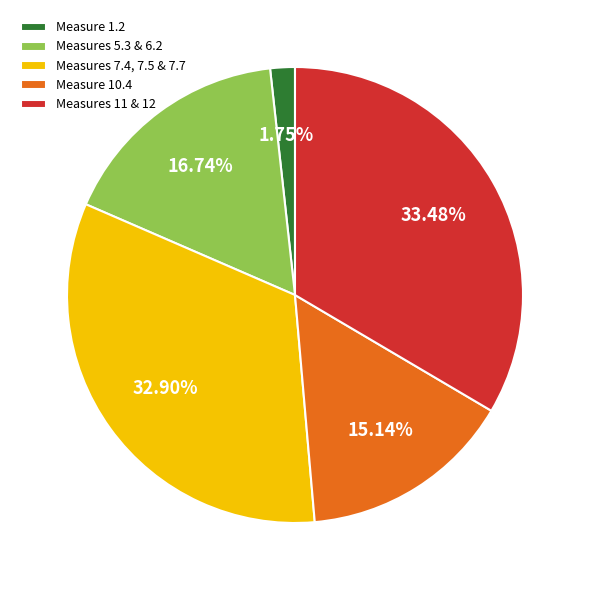

Between Measure 10.4 and Measures 11 & 12, which is larger?

Measures 11 & 12